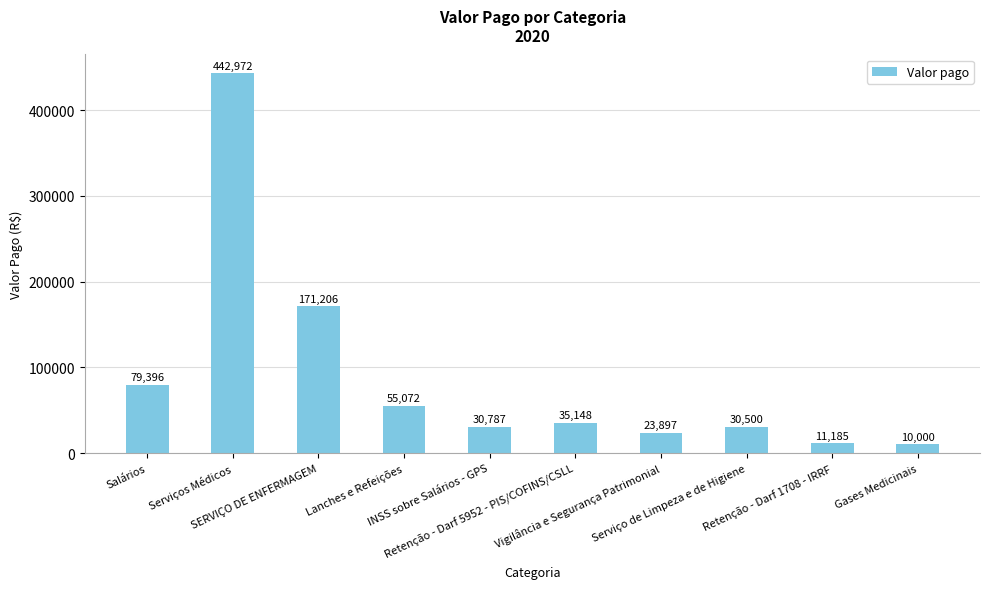

Where is the data nearest to the value 226486?

SERVIÇO DE ENFERMAGEM